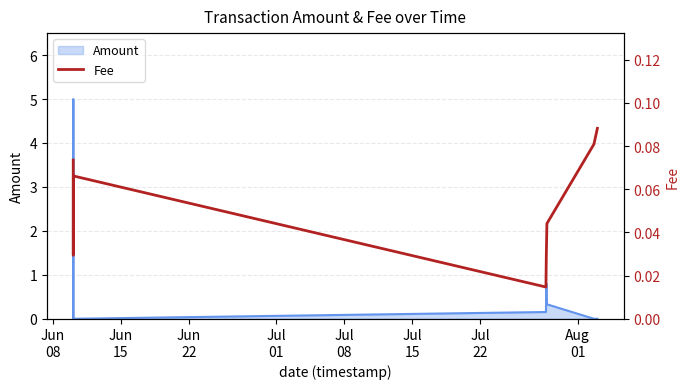

True or false: the data has more than 2 interior local peaks.

False